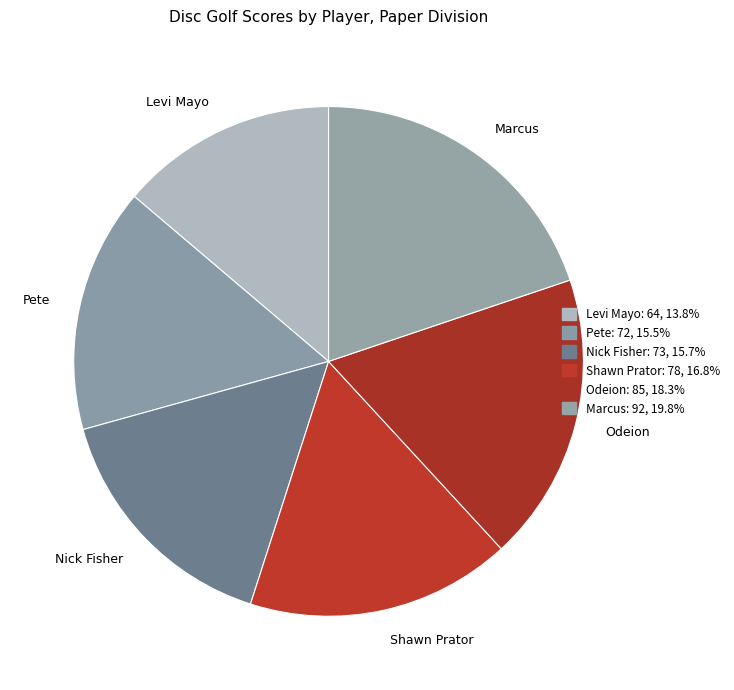

The Levi Mayo slice represents 27% of the pie. True or false?

False